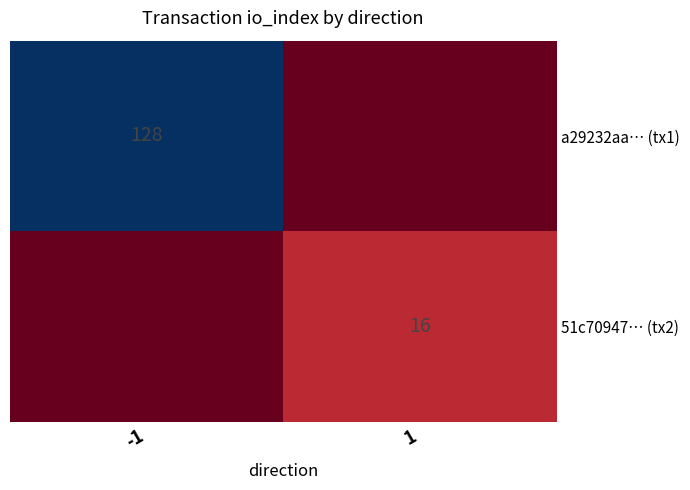

The a29232aa… (tx1) series shows 59 at -1. True or false?

False